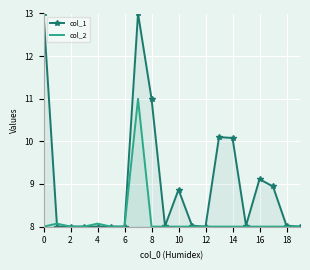

Which series changed the most between 12 and 14?

col_1